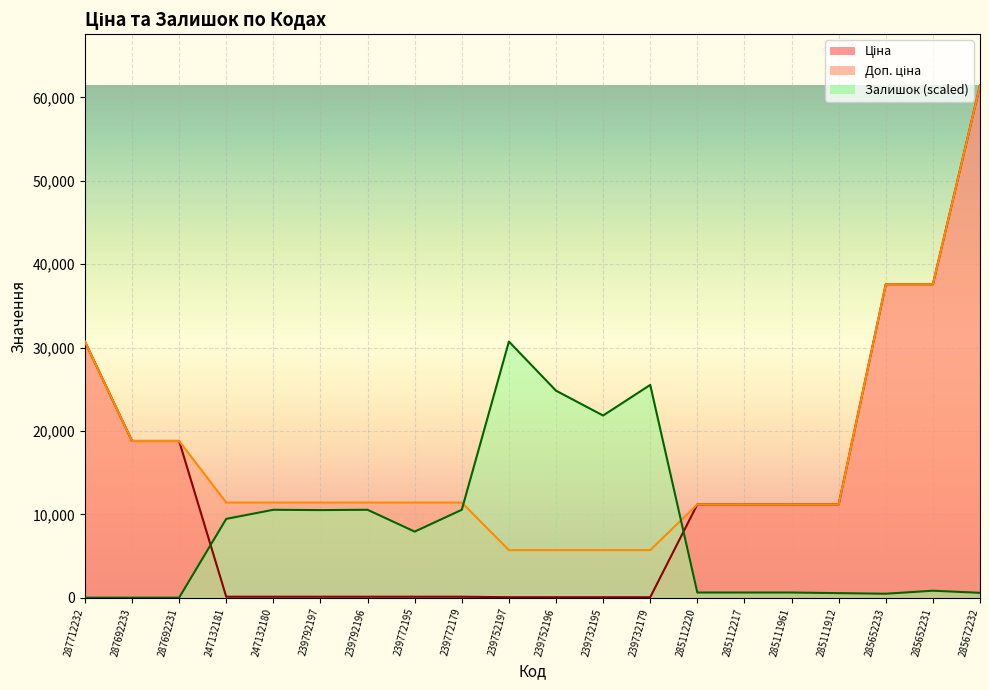

Which category has the lowest value in the Доп. ціна series?

239752197